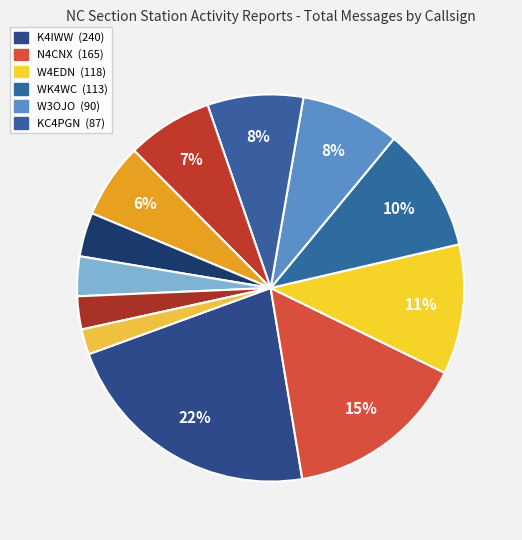

How many slices are in this pie chart?

12